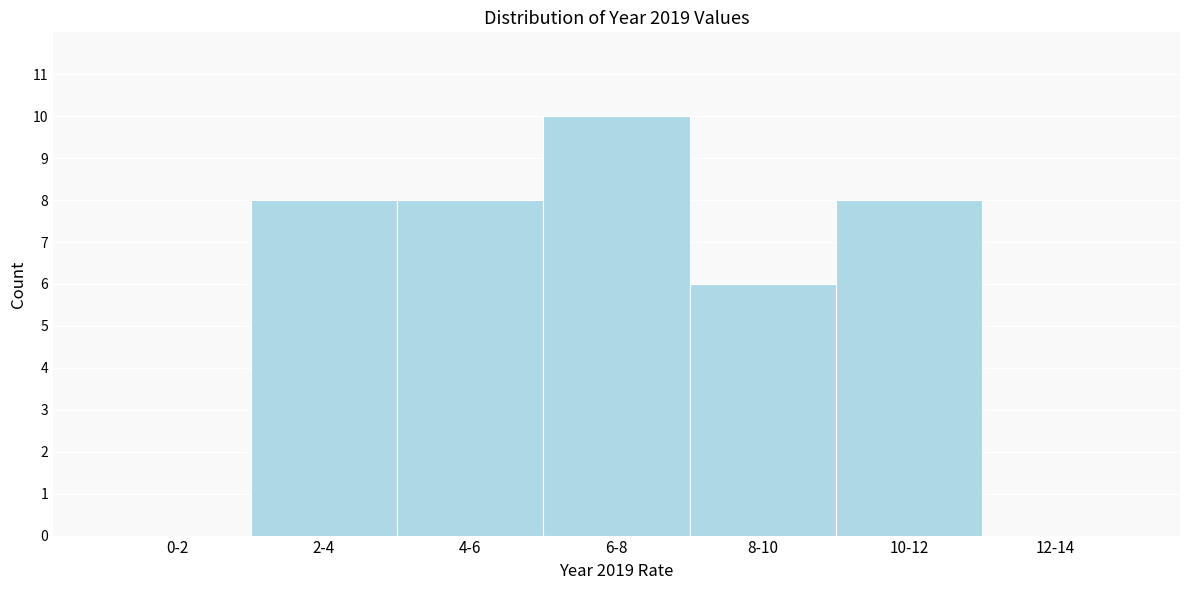

Reading right to left, transcribe all the data shown in this chart.

12-14=0	10-12=8	8-10=6	6-8=10	4-6=8	2-4=8	0-2=0